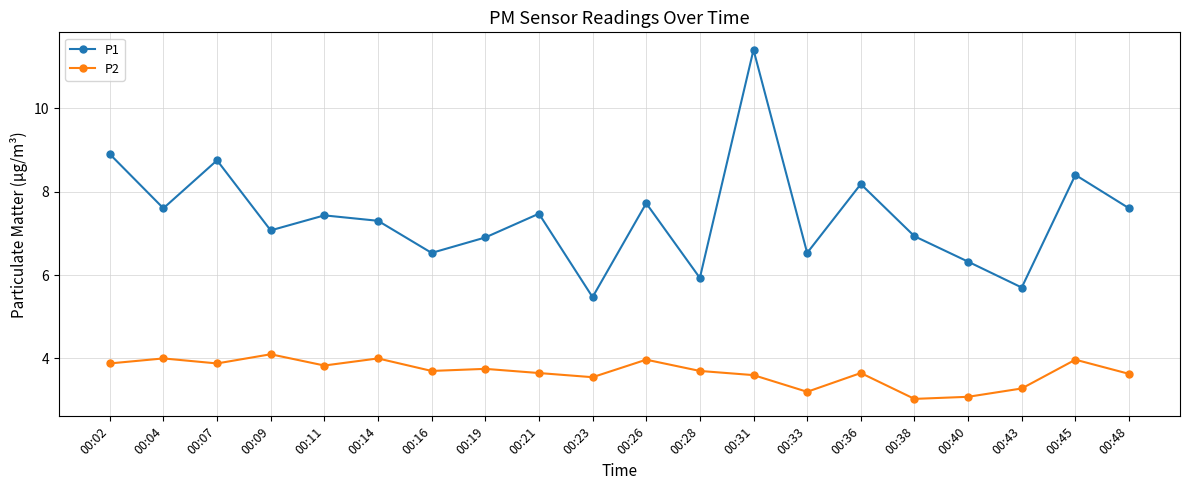

True or false: P1 has a value of 10.9 at 00:36.

False